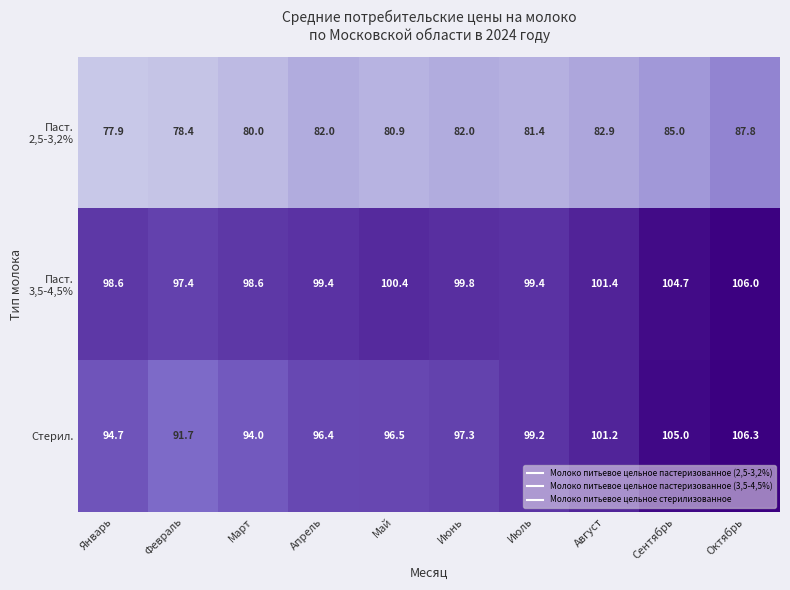

Which label corresponds to the largest value in the chart?

Октябрь